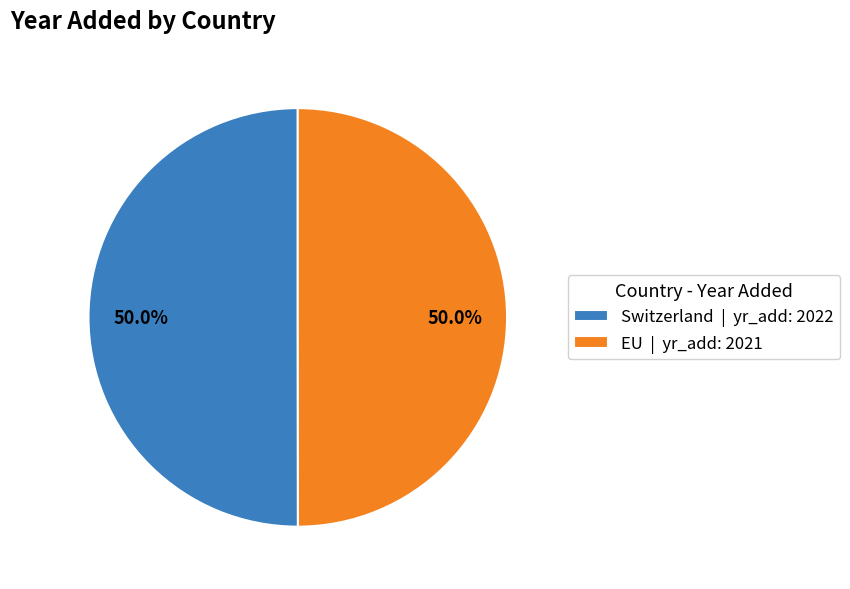

Approximately how many times larger is the value at Switzerland | yr_add: 2022 compared to EU | yr_add: 2021?

1.0